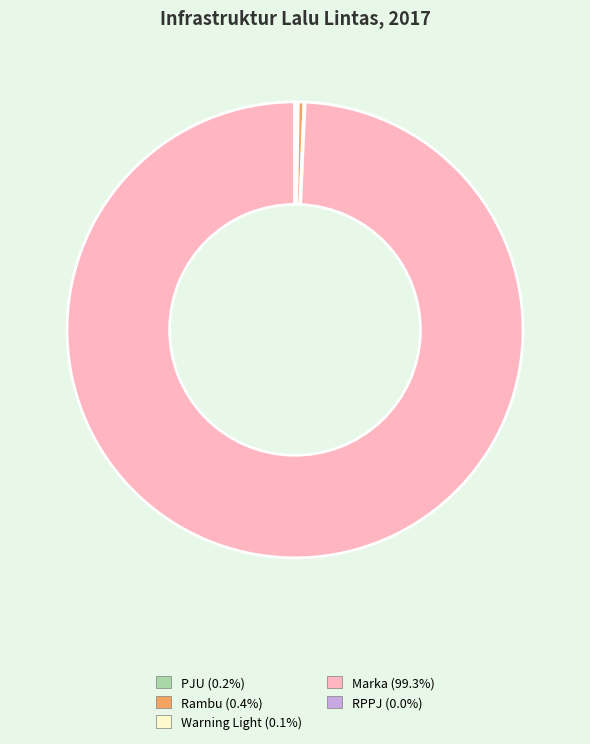

Does Marka (99.3%) represent more than half of the total?

Yes